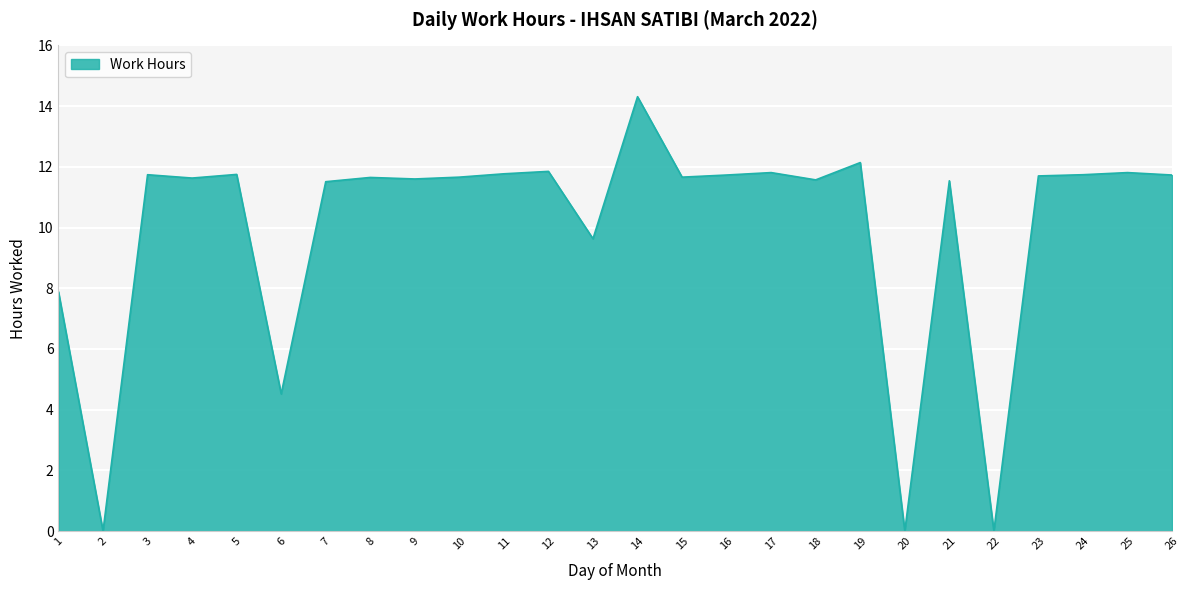

What is the sum of all values?

258.9